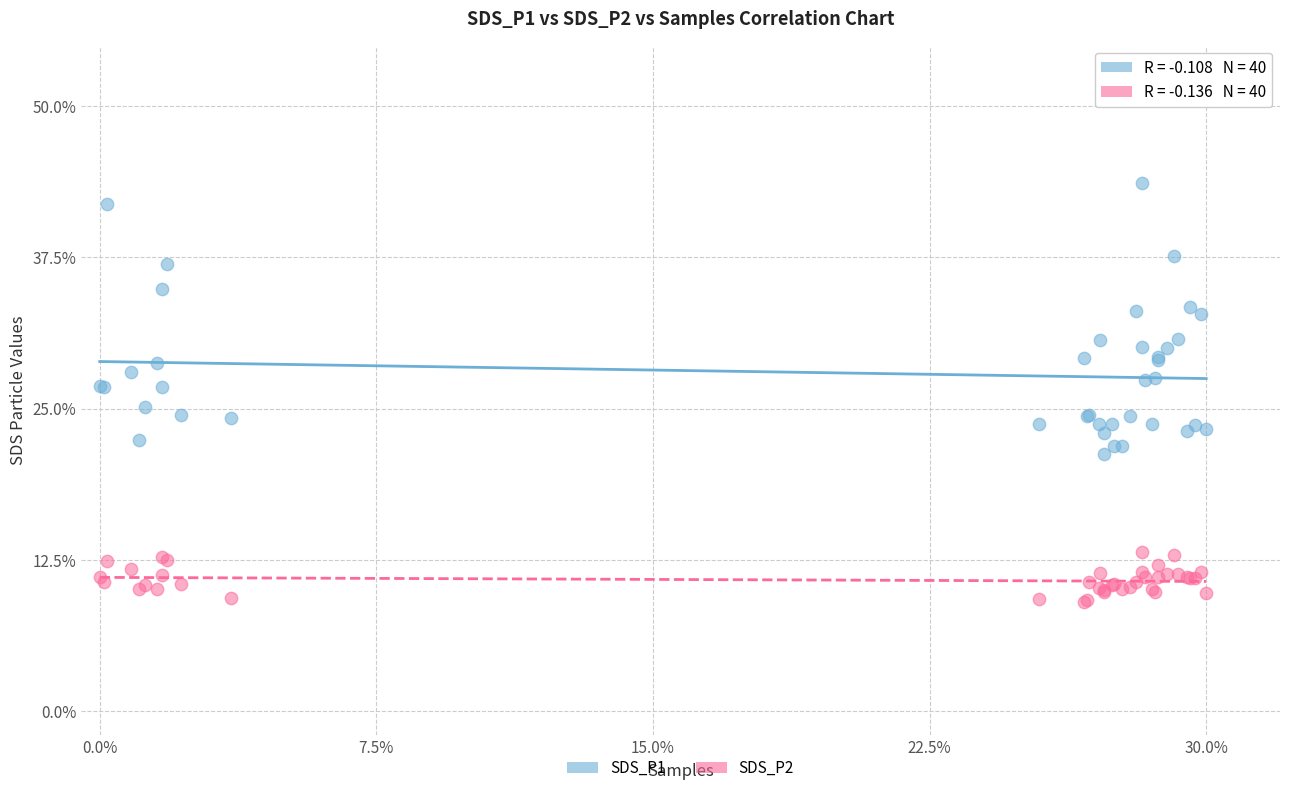

What are all the series names shown in the legend?

SDS_P1, SDS_P2